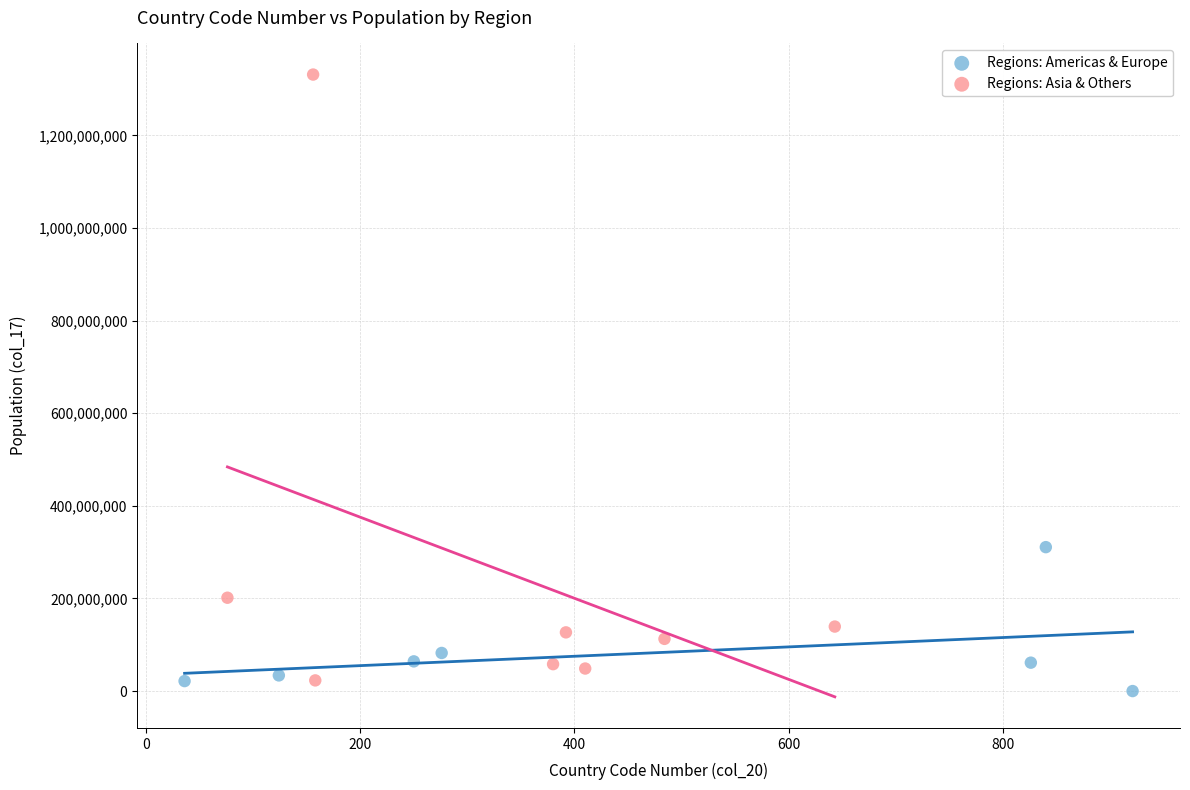

Which series has the largest Y range (max minus min)?

Regions: Asia & Others